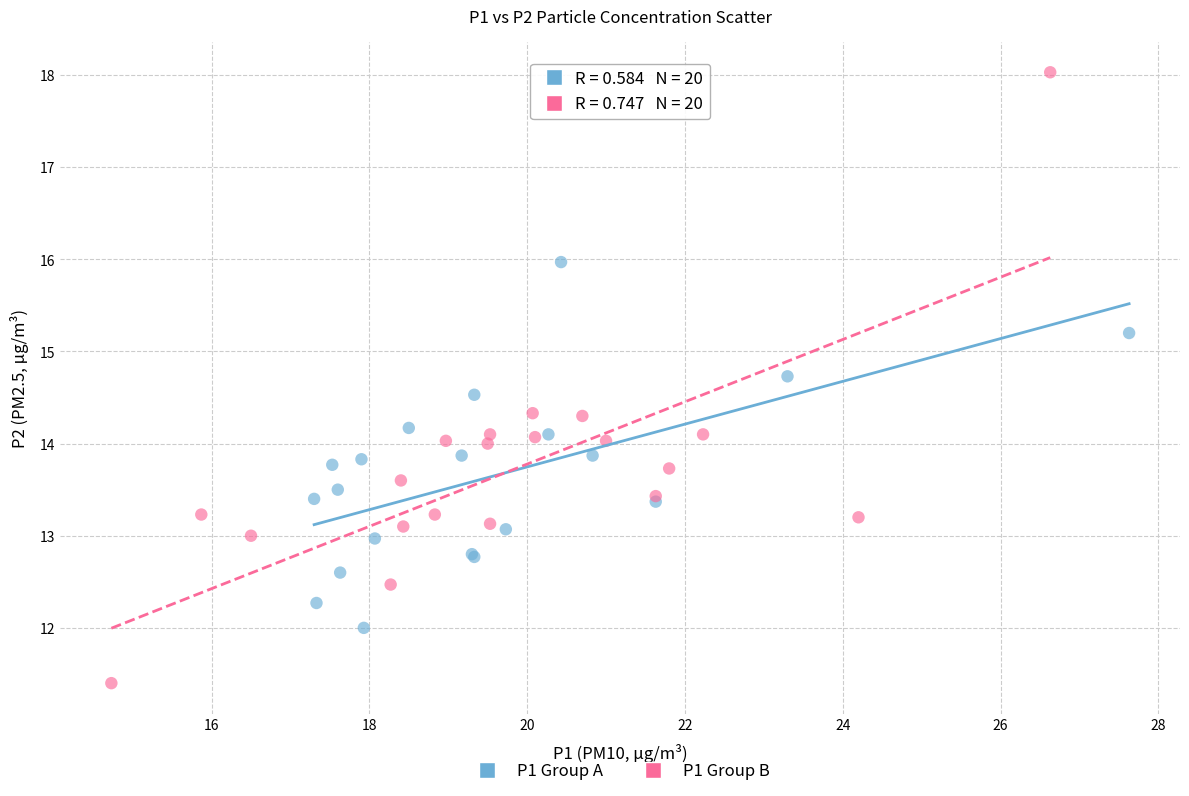

Which series contains the lowest Y value?

P1 Group B